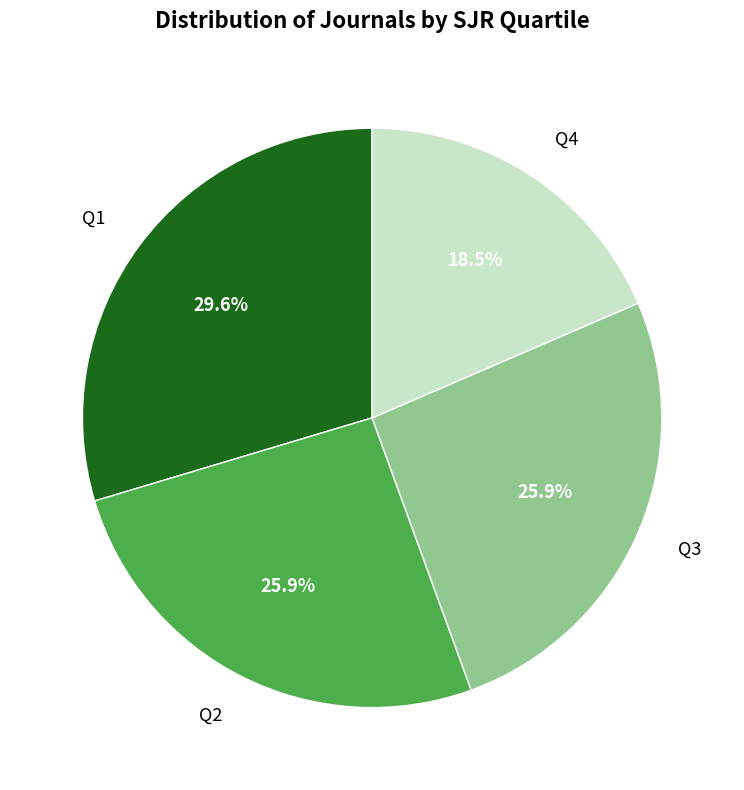

What is the largest slice in the pie chart?

Q1